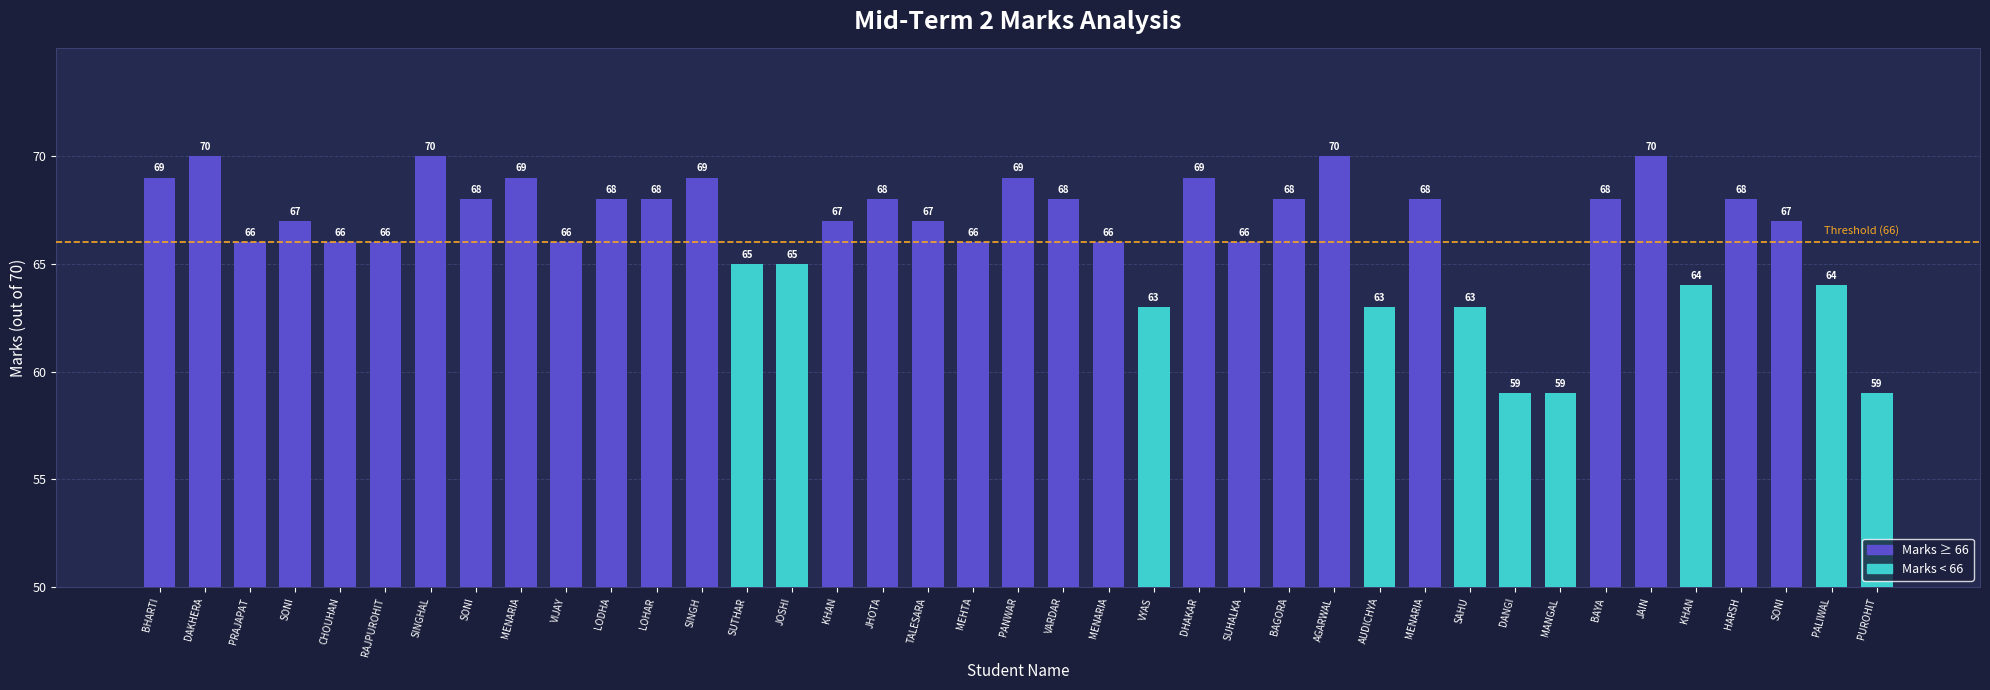

How many data points are less than 67?

17